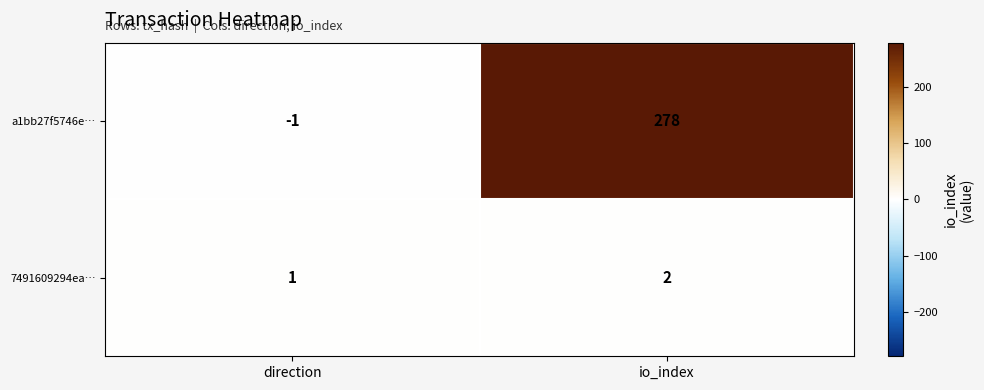

Where is 7491609294ea… nearest to the value 1?

direction